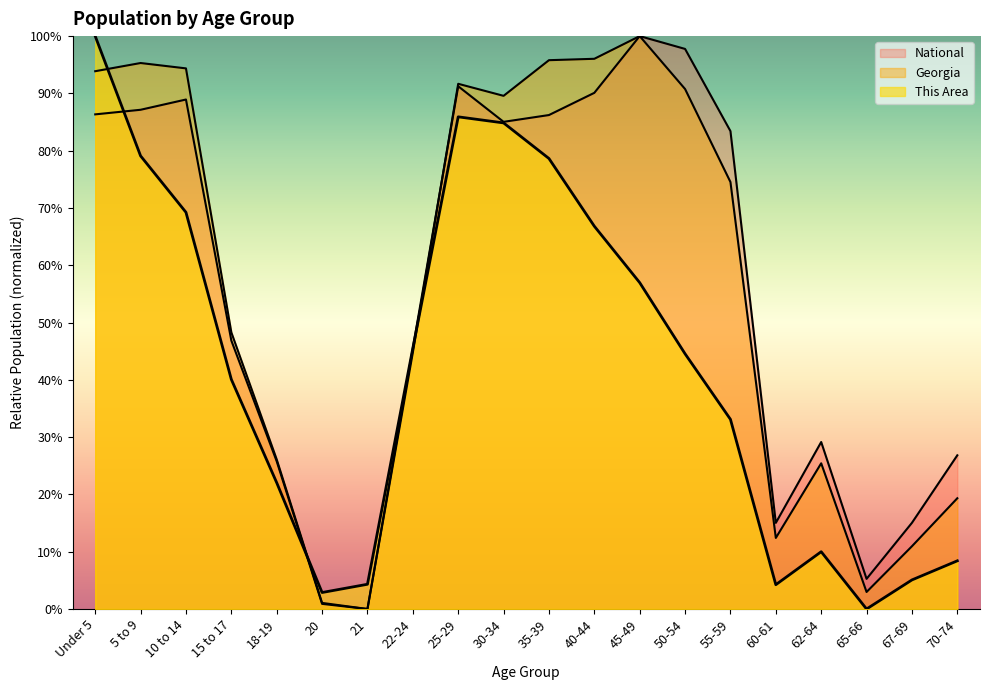

Reading left to right, list all the values displayed in this chart.

This Area: 100.0	79.1	69.2	40.1	22.0	2.9	4.3	45.5	85.9	84.8	78.6	66.8	57.0	44.5	33.1	4.2	10.0	0.0	5.1	8.4
Georgia: 93.9	95.3	94.4	48.3	26.1	1.1	0.0	44.8	91.7	89.6	95.8	96.0	100.0	90.8	74.5	12.4	25.4	3.0	11.0	19.3
National: 86.3	87.1	88.9	46.9	25.8	0.9	0.0	45.5	91.2	85.0	86.2	90.1	100.0	97.8	83.4	15.0	29.1	5.3	15.0	26.8